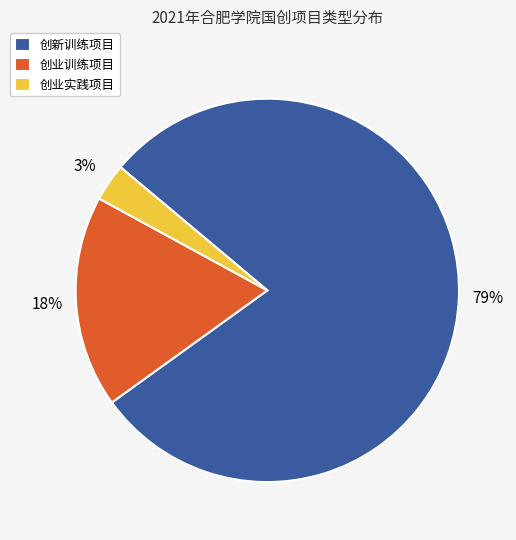

What is the ratio of the value at 创新训练项目 to the value at 创业训练项目?

4.4